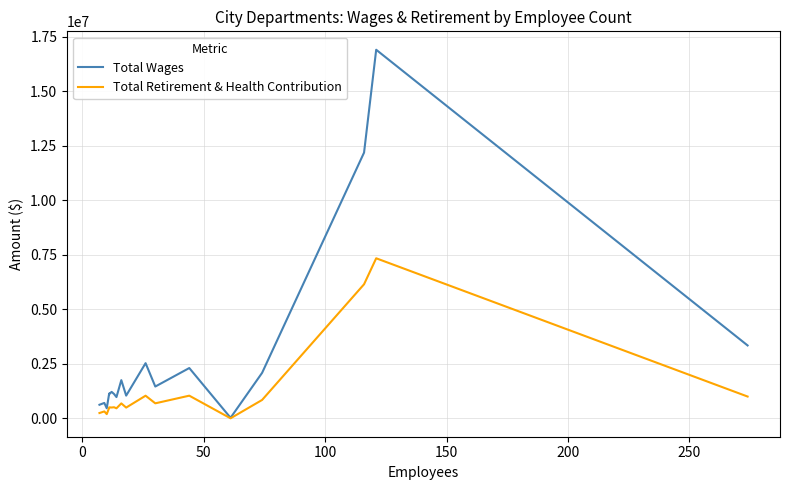

What is the smallest value displayed?

284